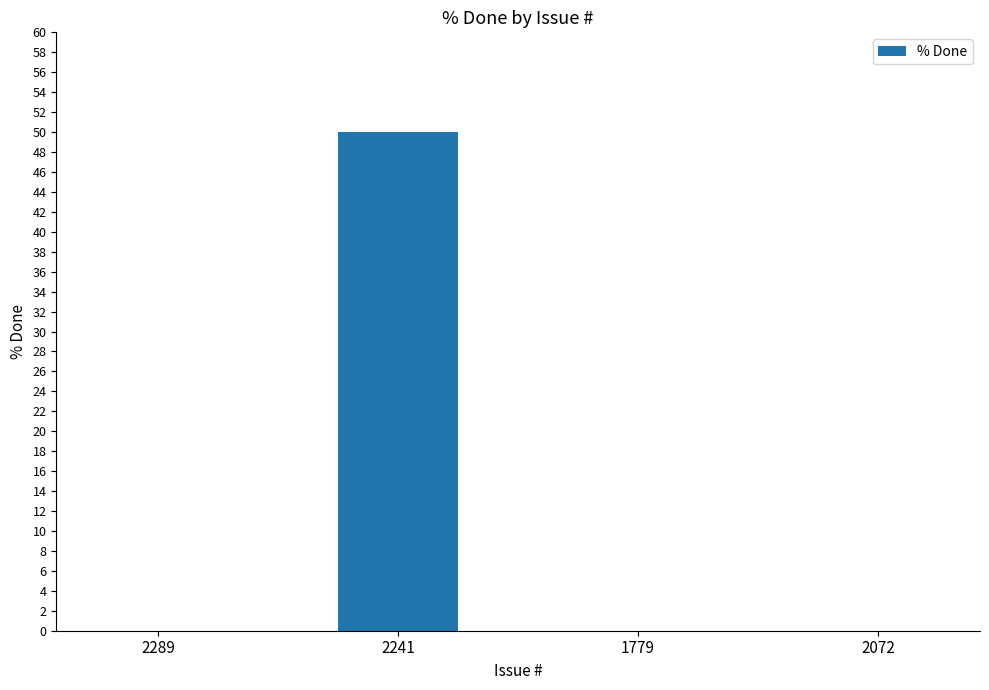

Is it true that the value at 2072 is -32?

False